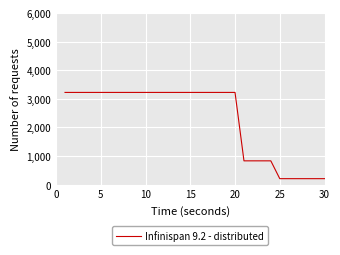

What is the minimum value shown in the chart?

209